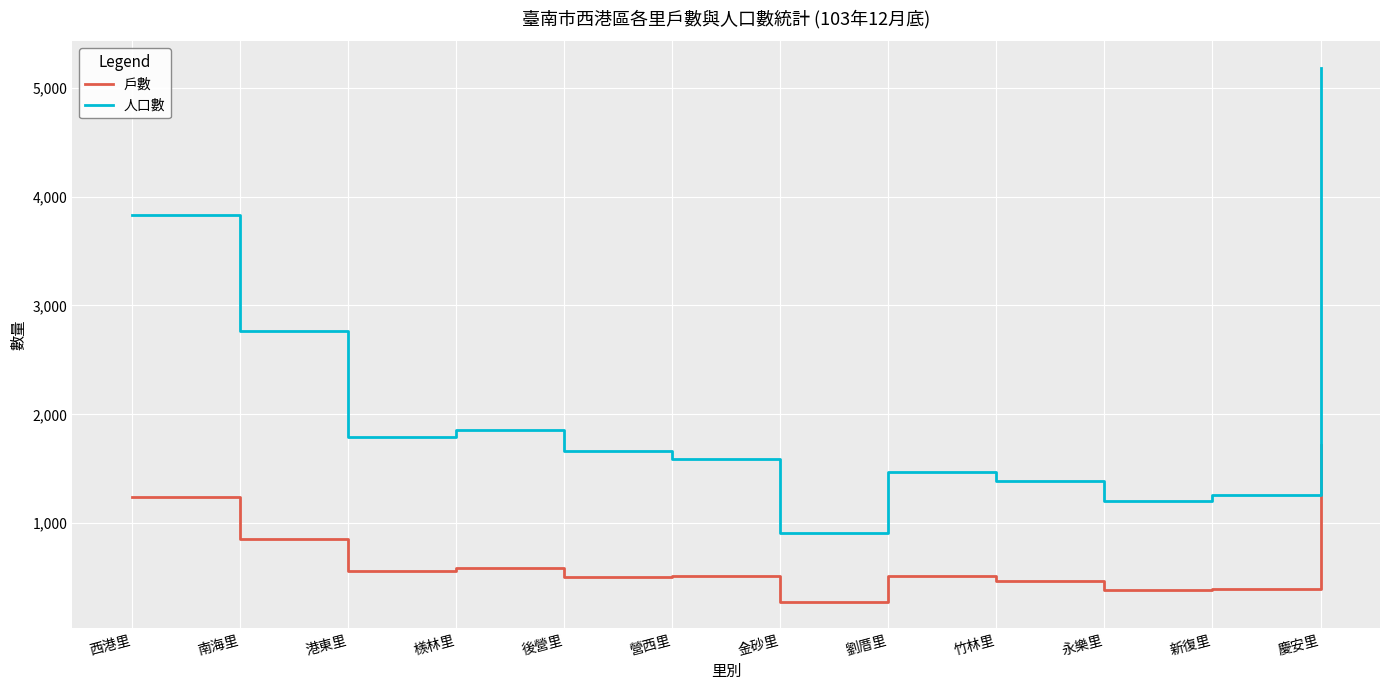

The value of 戶數 at 港東里 is 563. True or false?

True